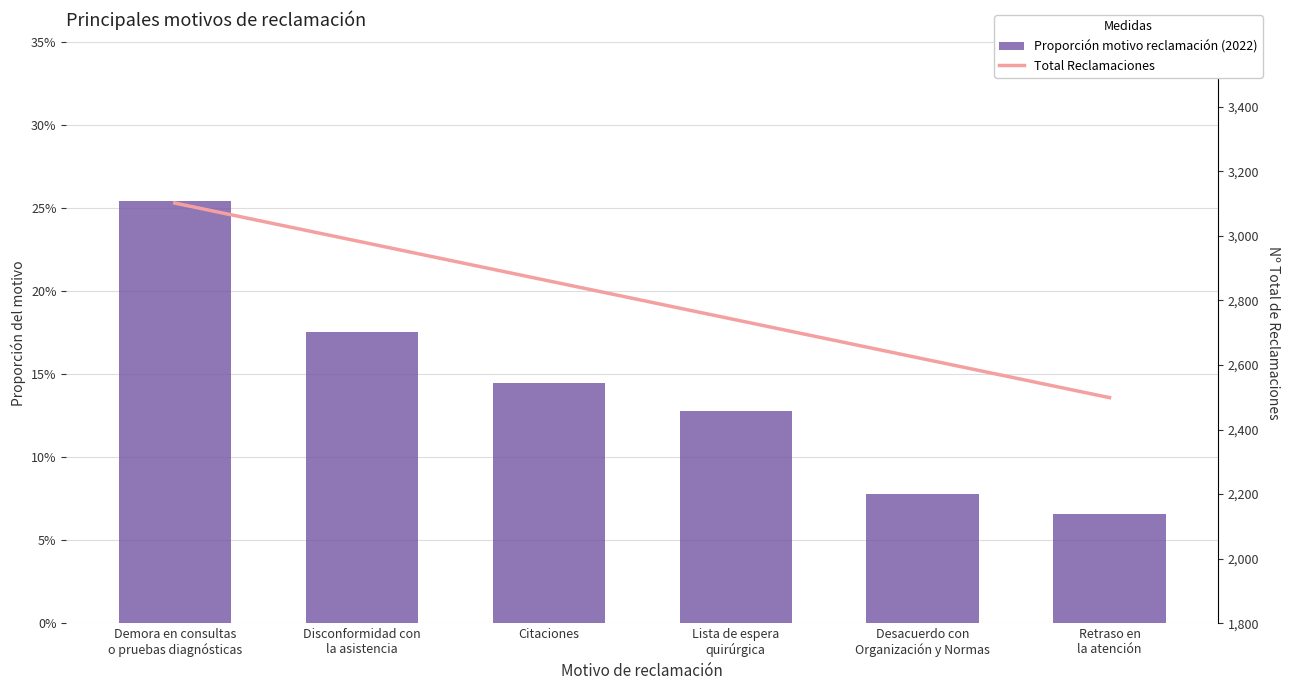

Reading right to left, what are all the values shown in this chart?

Retraso en
la atención=0.1	Desacuerdo con
Organización y Normas=0.1	Lista de espera
quirúrgica=0.1	Citaciones=0.1	Disconformidad con
la asistencia=0.2	Demora en consultas
o pruebas diagnósticas=0.3